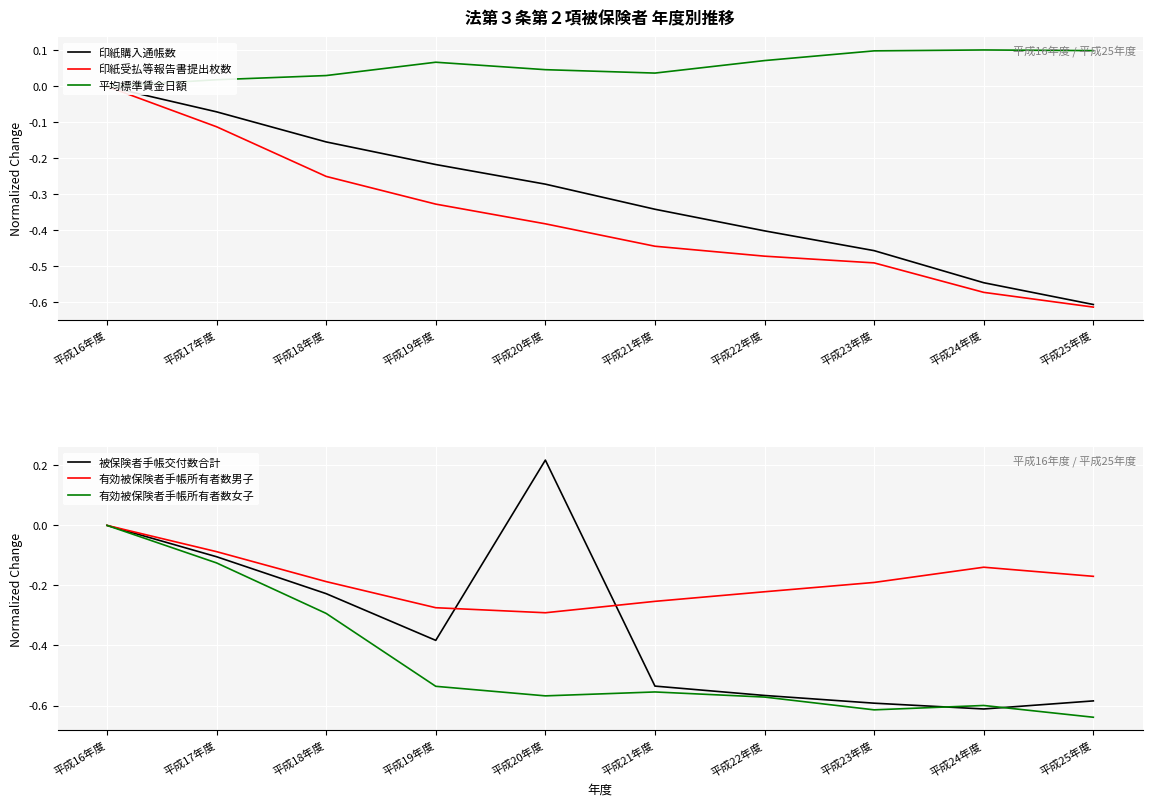

True or false: 印紙受払等報告書提出枚数 and 印紙購入通帳数 intersect in this chart.

False